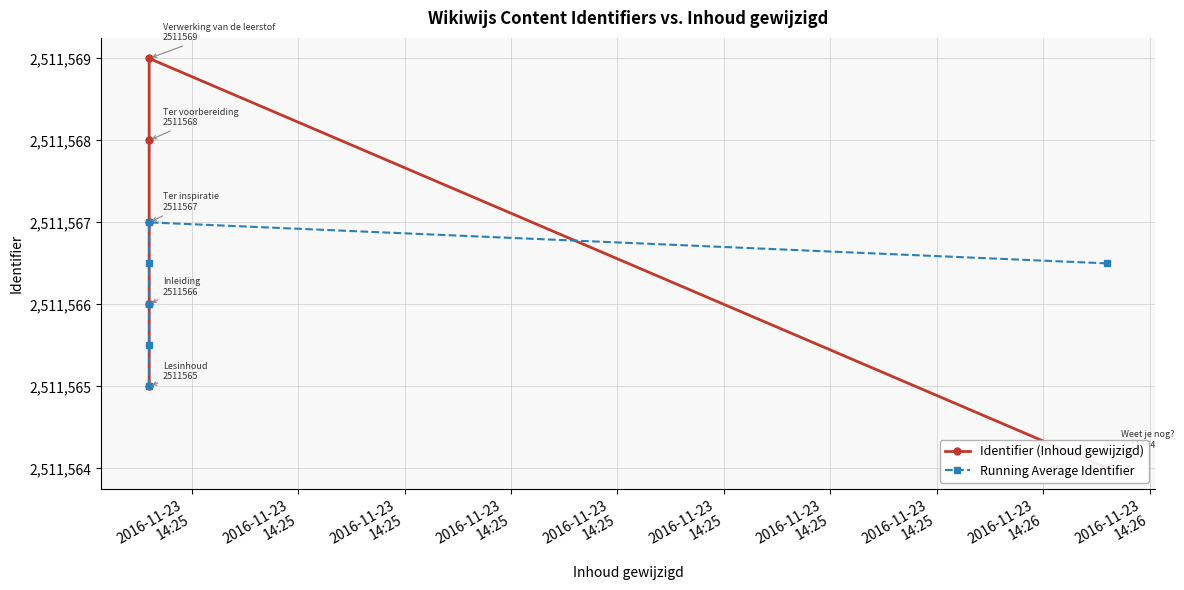

Which series has the largest range (max minus min)?

Identifier (Inhoud gewijzigd)